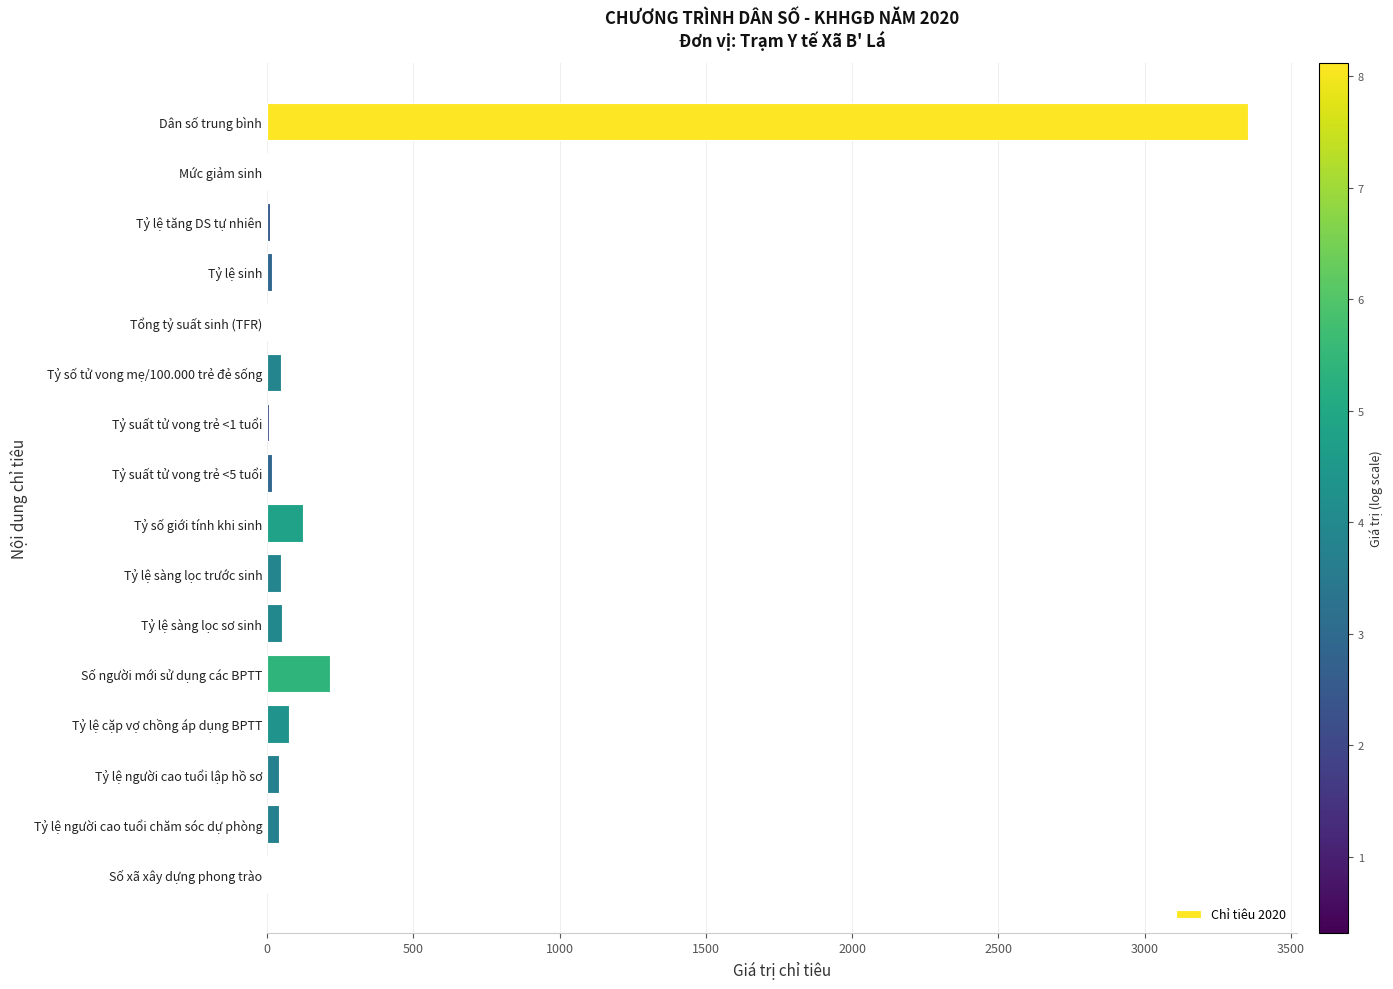

What is the greatest value displayed?

3354.0